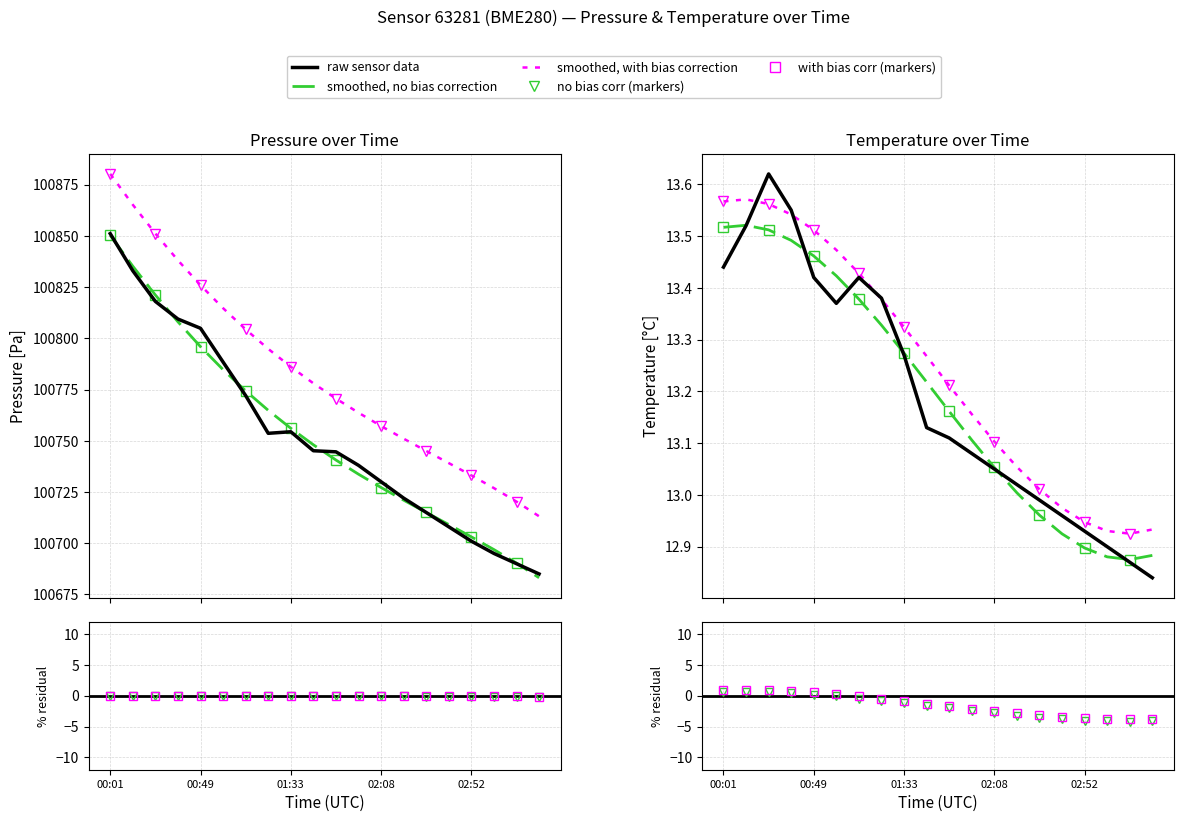

At which category is the sum across all series the highest?

00:01